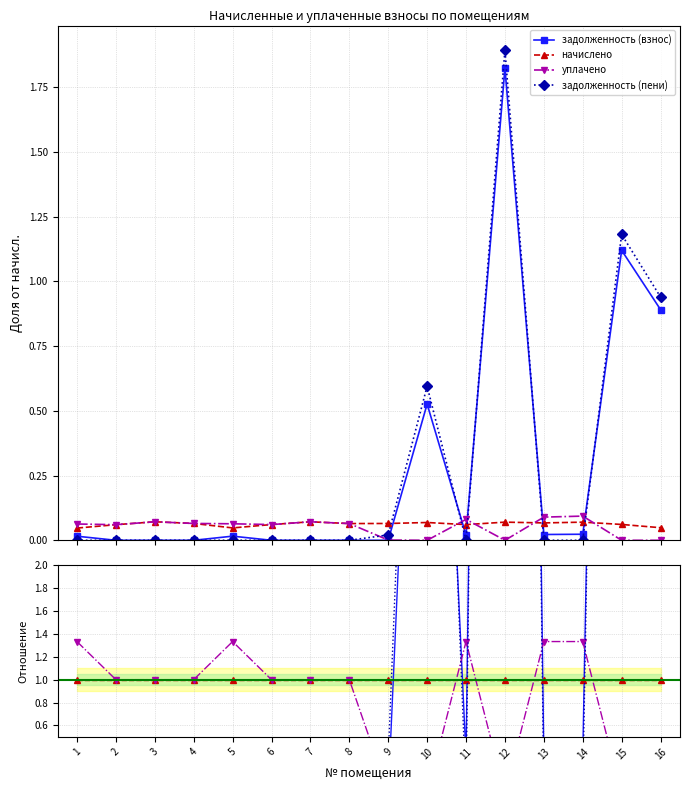

What are all the series names shown in the legend?

задолженность (взнос), начислено, уплачено, задолженность (пени)